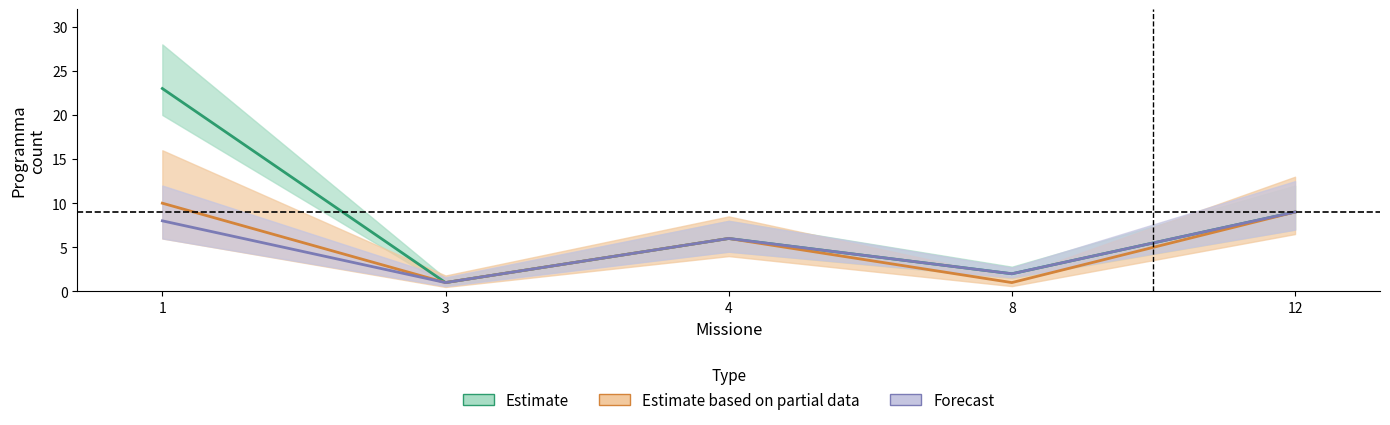

How many data points in Forecast are above 6?

2